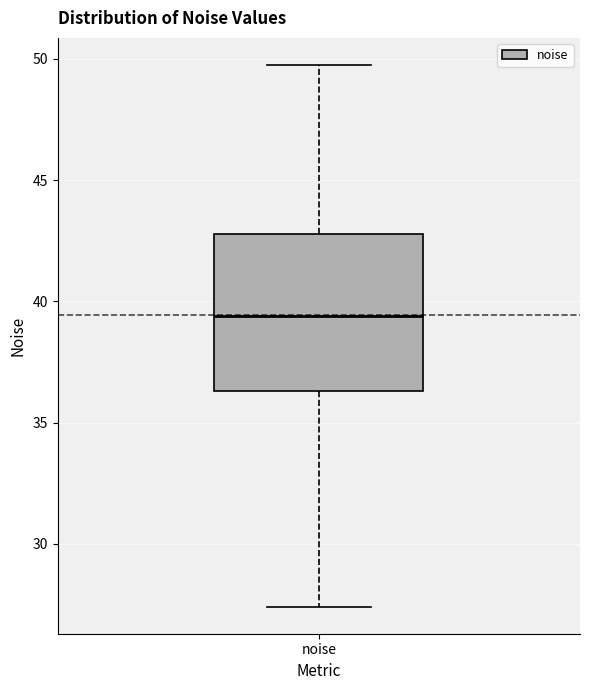

Read this box plot against the y-axis: the position of the median line, the range covered by the box, and the ends of both whiskers. The values are not printed on the chart, so give them approximately, as read against the axis.

median 39.5, box 36.5 to 43.0, whiskers 27.5 to 49.5